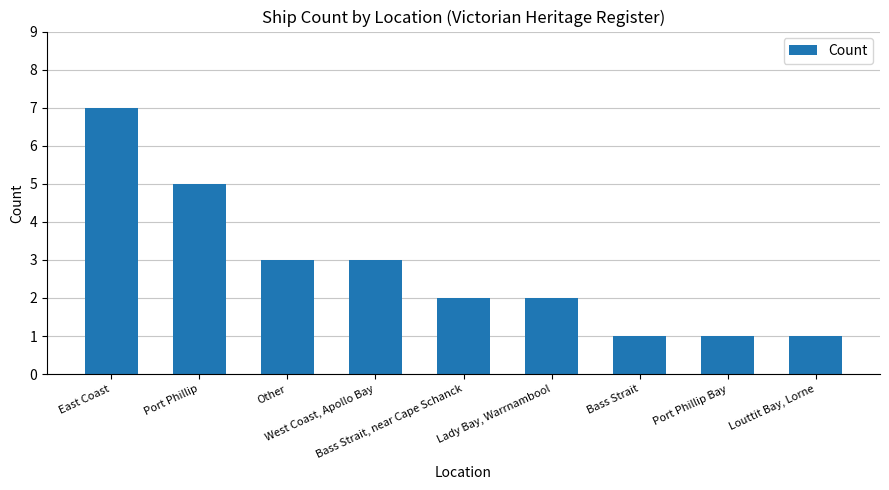

What is the maximum value shown in the chart?

7